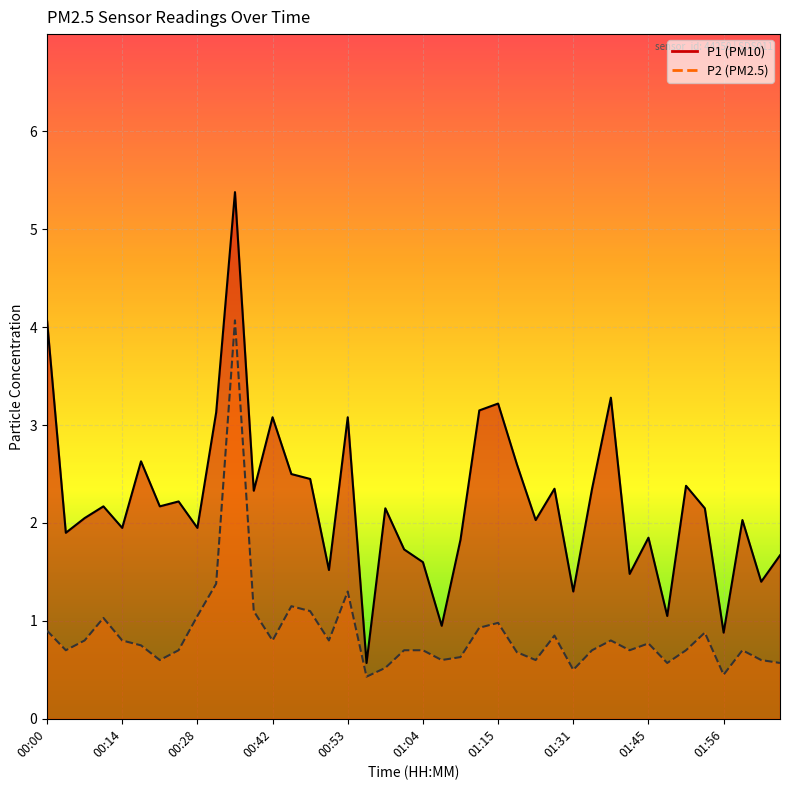

At which category does the chart reach its peak across all series?

00:36